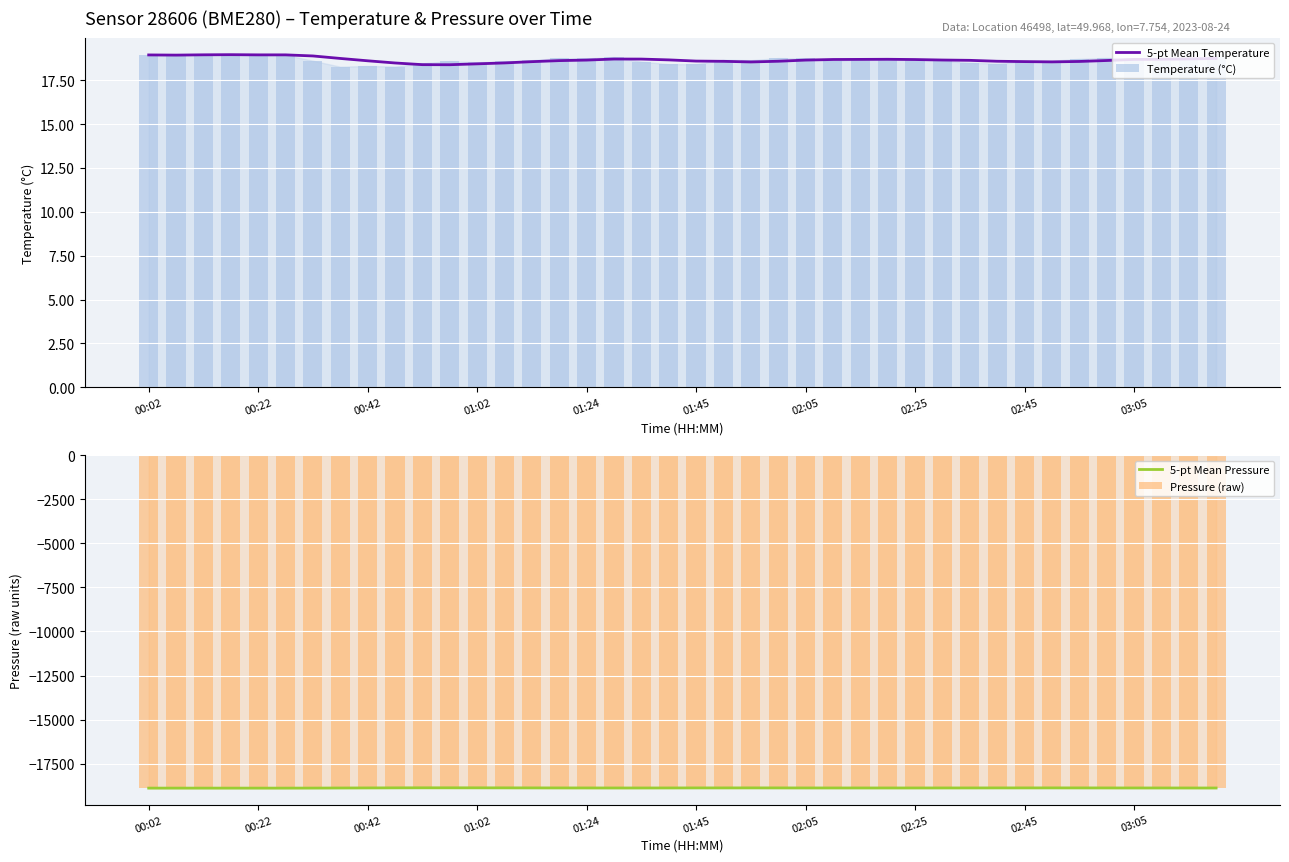

Where does the 5-pt Mean Pressure series first go above -18871?

00:42